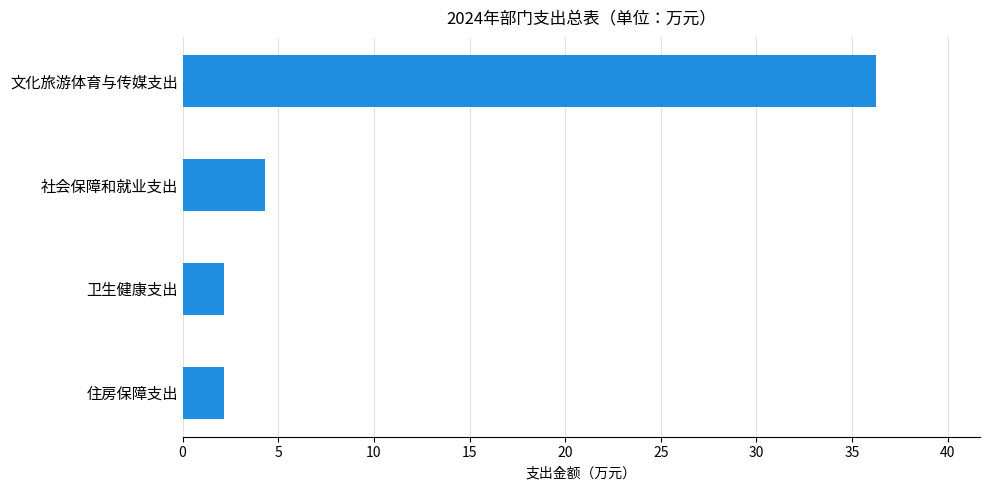

What is the minimum value shown in the chart?

2.2